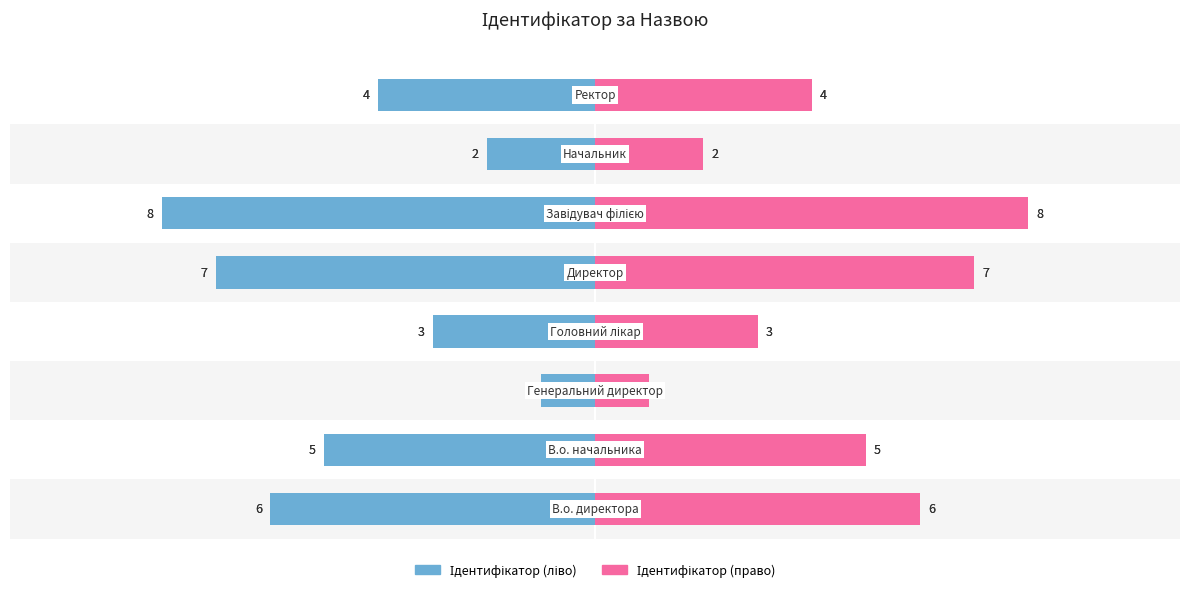

Count the number of categories in the chart.

8